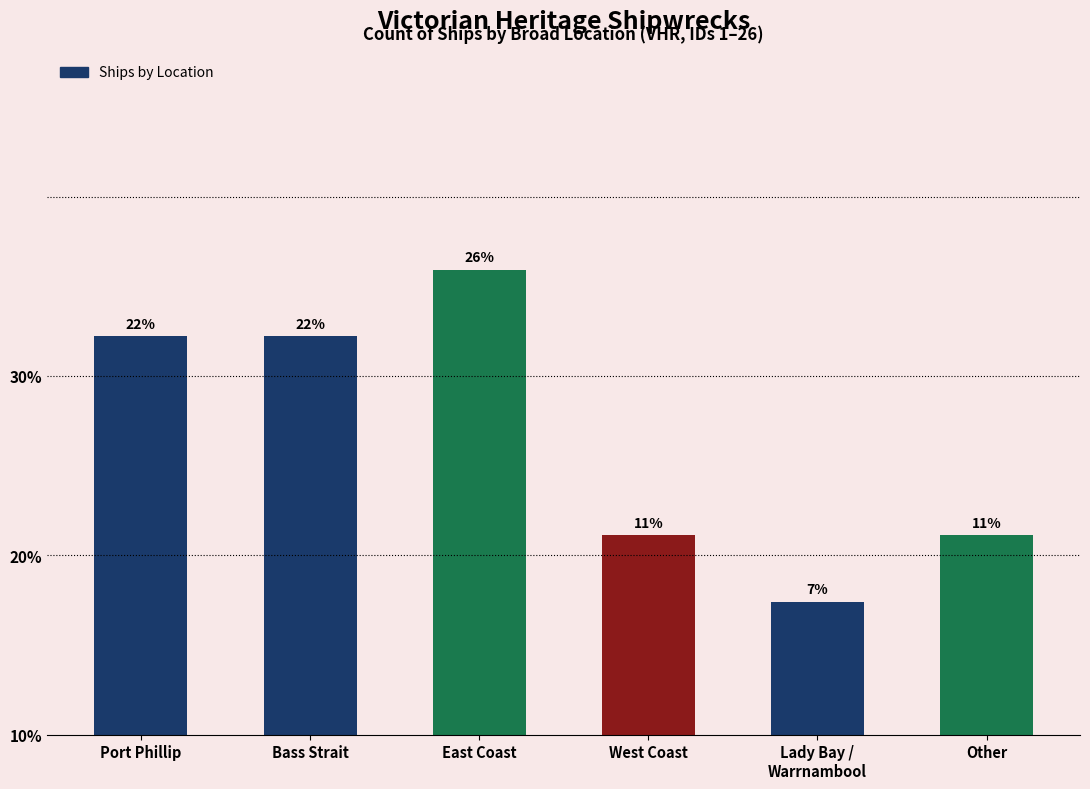

Reading left to right, list all the values displayed in this chart.

Port Phillip=22.2	Bass Strait=22.2	East Coast=25.9	West Coast=11.1	Lady Bay /
Warrnambool=7.4	Other=11.1